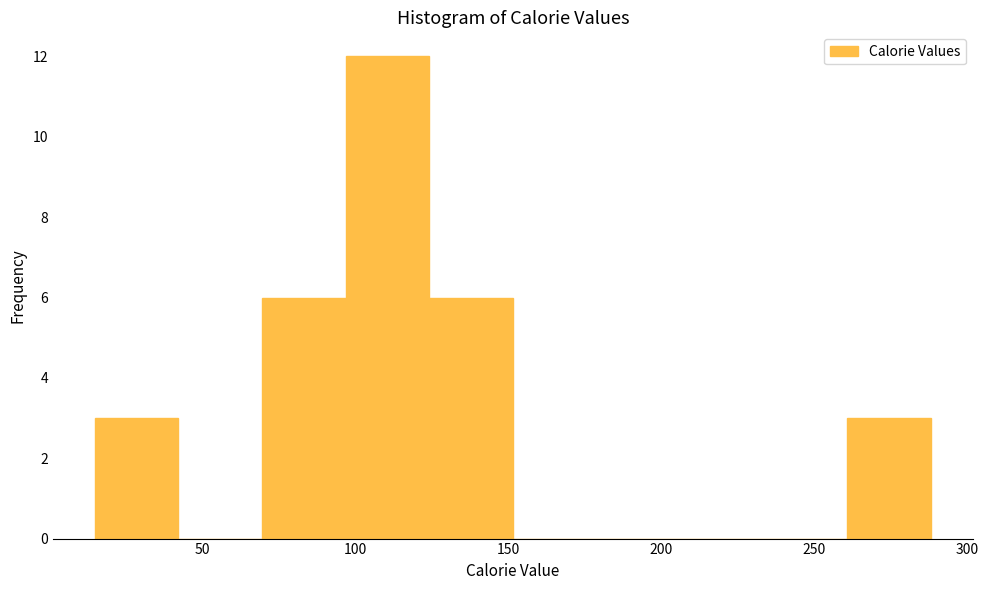

How tall is the bar that spans 15 to 40 on the x-axis? Neither the bar edges nor the heights are printed on the chart, so give them approximately, as read against the axes.

3